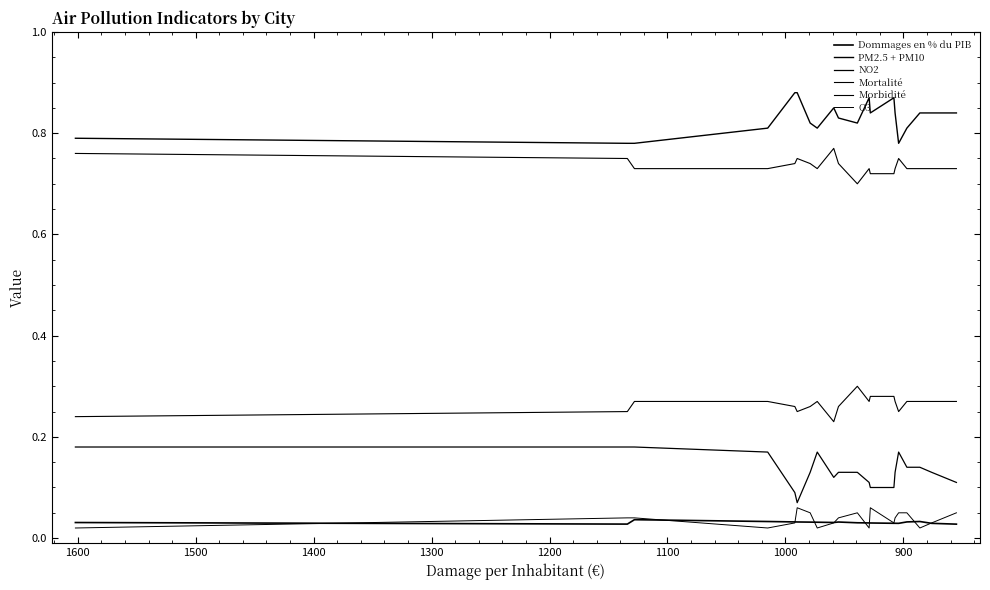

How many lines are shown in the chart?

6